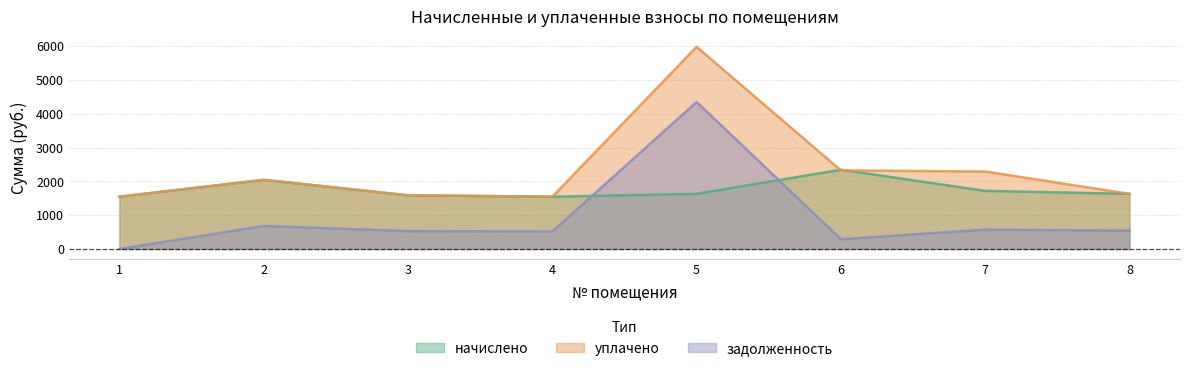

True or false: начислено and уплачено cross at least once.

True